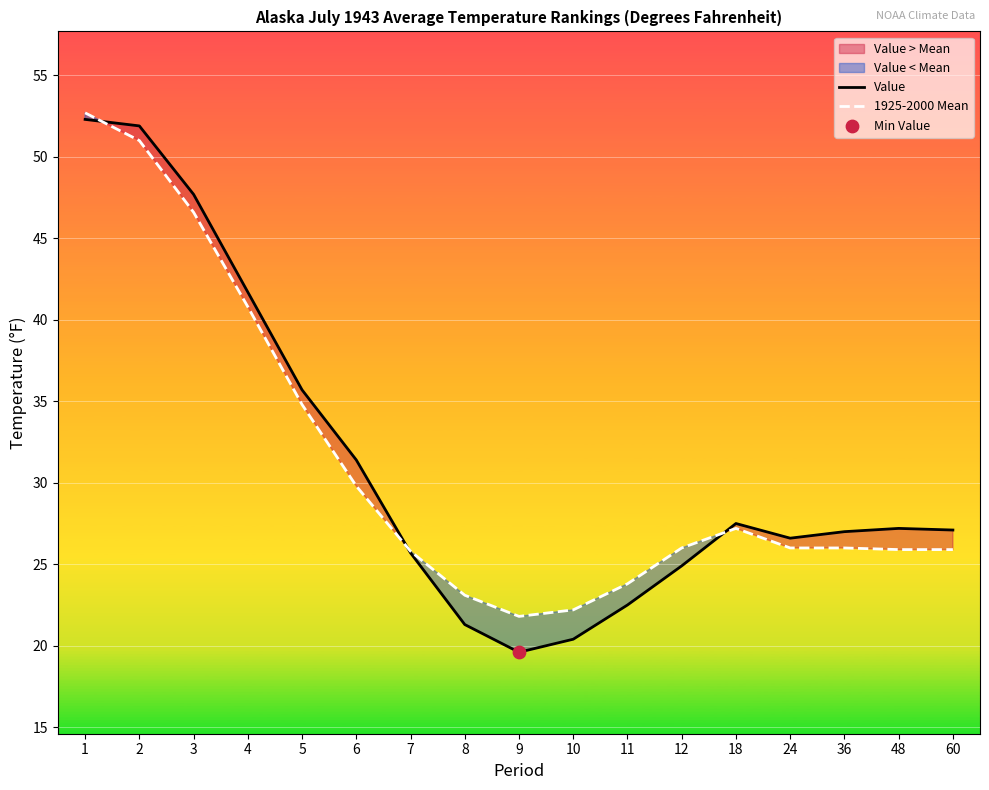

At which category is the sum across all series the highest?

1